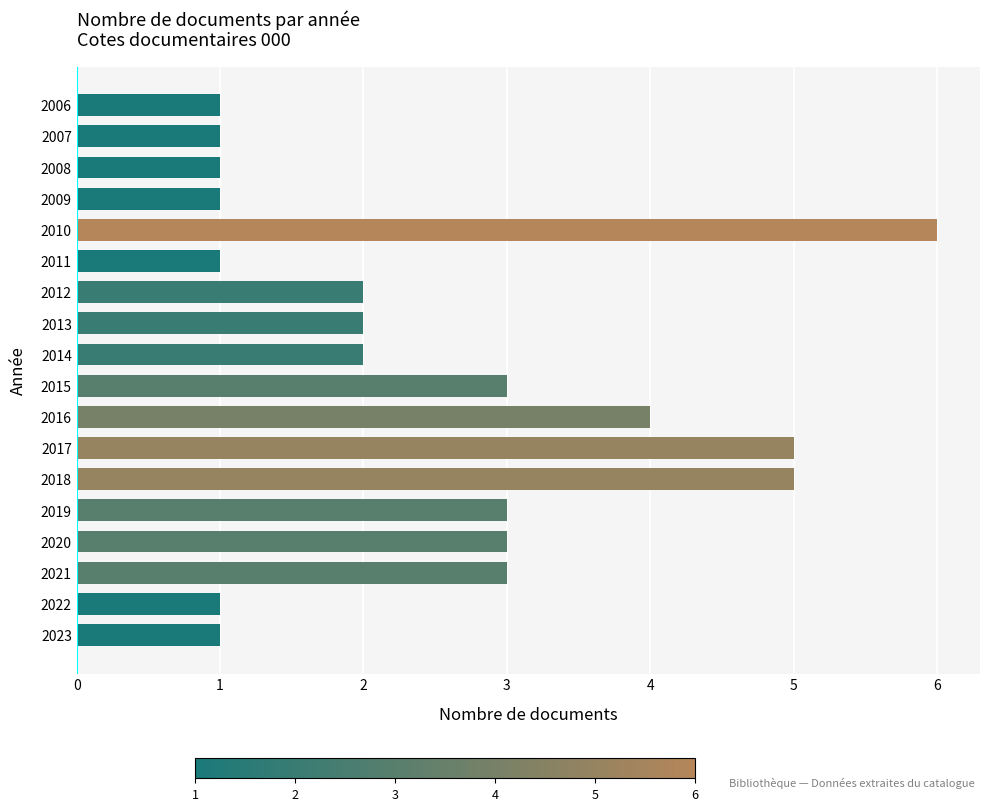

What is the change in value from 2016 to 2011?

-3